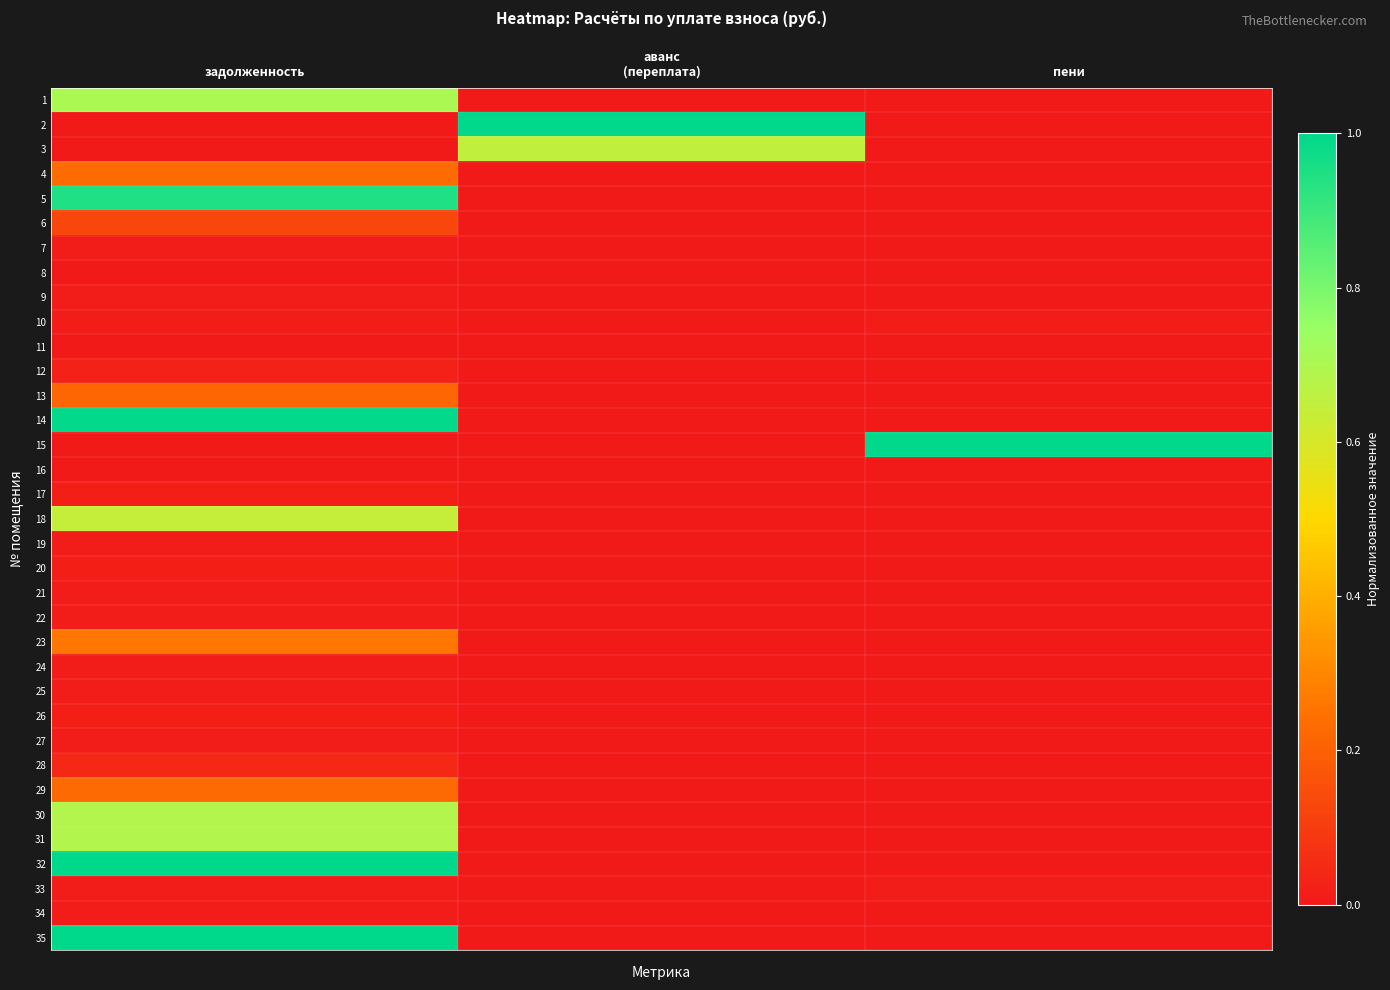

At пени, list the series in order from largest to smallest.

15, 10, 33, 25, 1, 2, 3, 4, 5, 6, 7, 8, 9, 11, 12, 13, 14, 16, 17, 18, 19, 20, 21, 22, 23, 24, 26, 27, 28, 29, 30, 31, 32, 34, 35